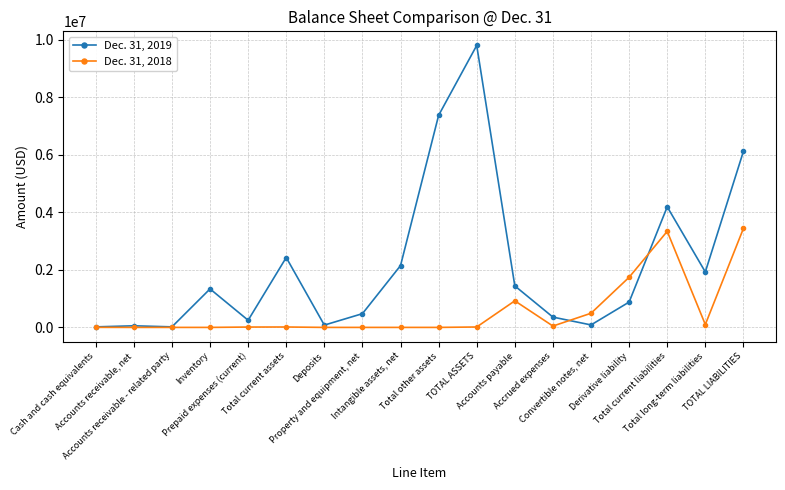

Is the value of Dec. 31, 2018 at Property and equipment, net greater than the value of Dec. 31, 2019 at Inventory?

No